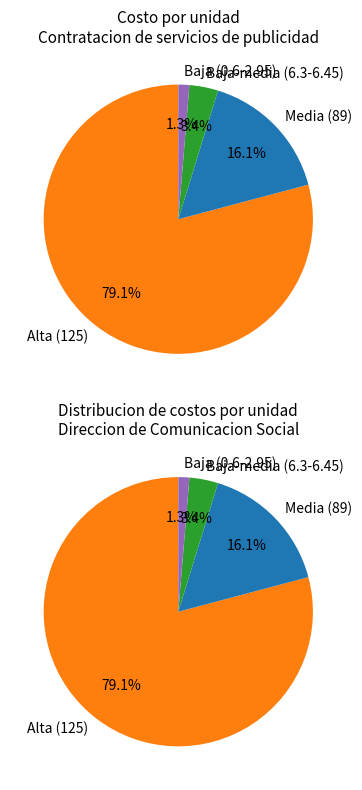

Is it true that 0.6 is 1% of the pie?

False